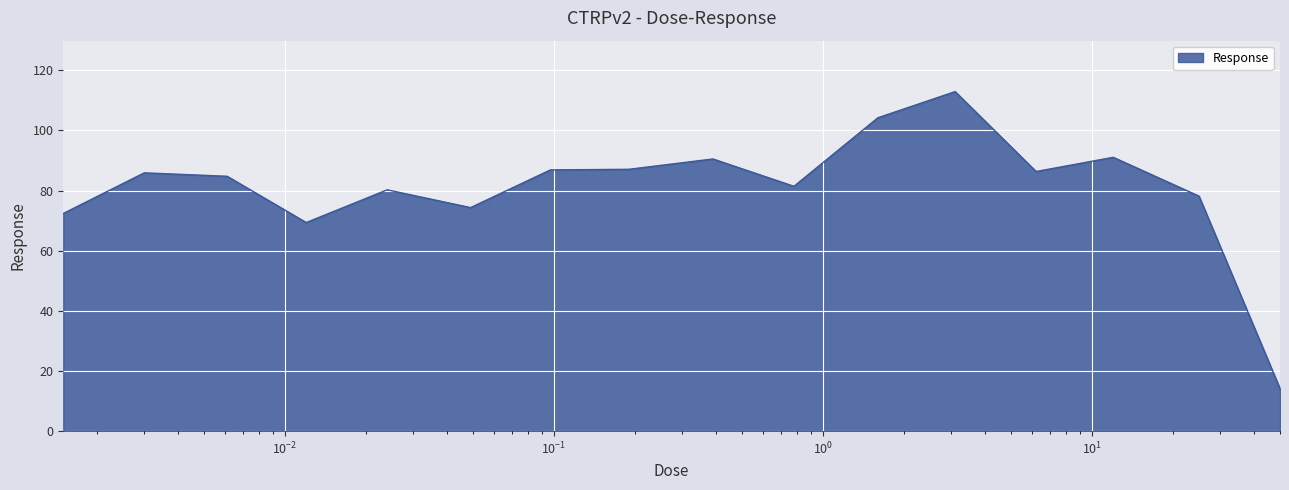

What is the difference between the maximum and minimum values?

98.8